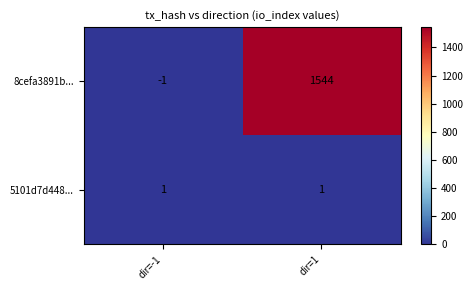

What is the greatest value displayed?

1544